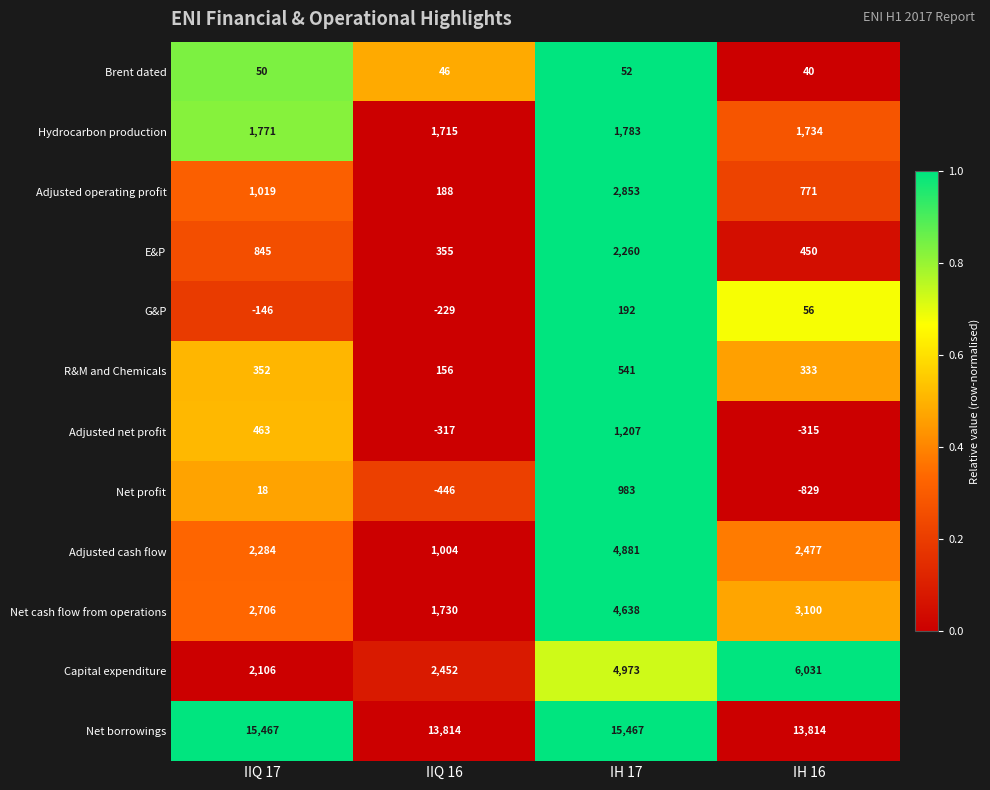

What is the average value of the Adjusted operating profit series?

1208